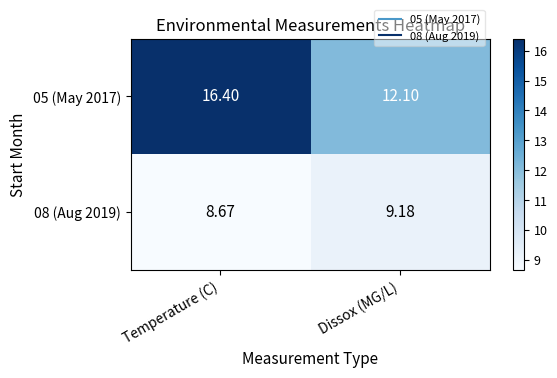

Count the number of data series in this chart.

2